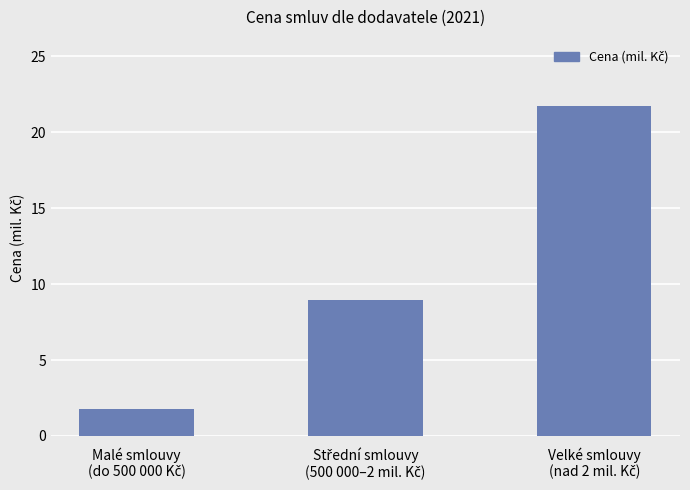

What is the difference between the maximum and minimum values?

20.0